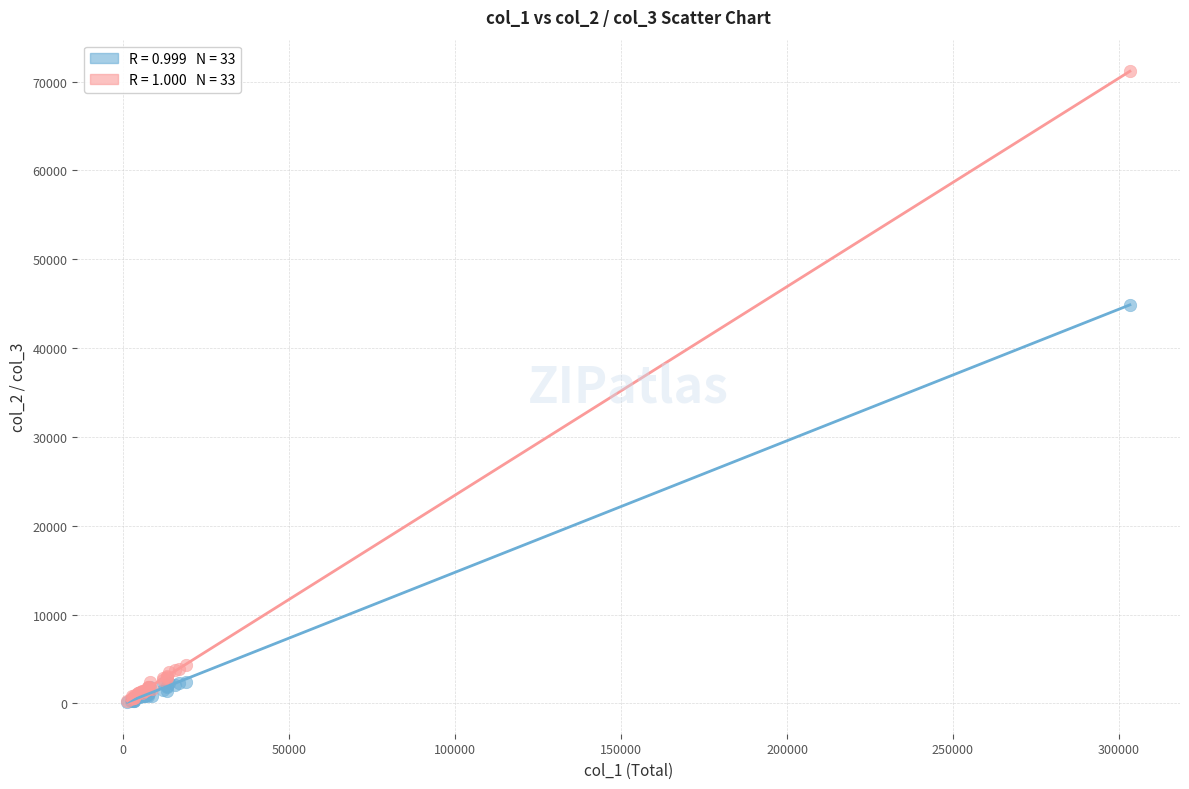

Across all series, what Y value is closest to 35654?

44889